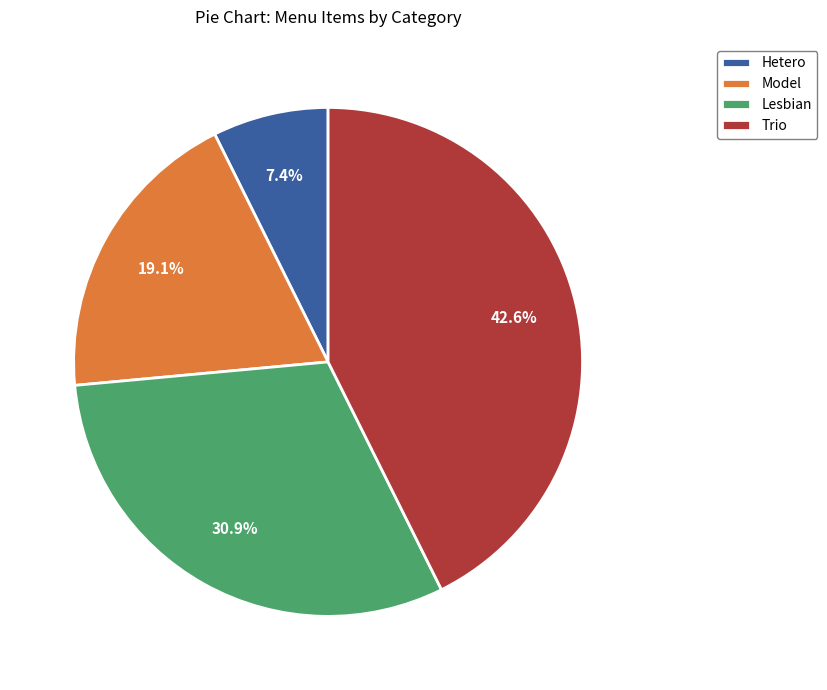

Between Hetero and Trio, which is larger?

Trio